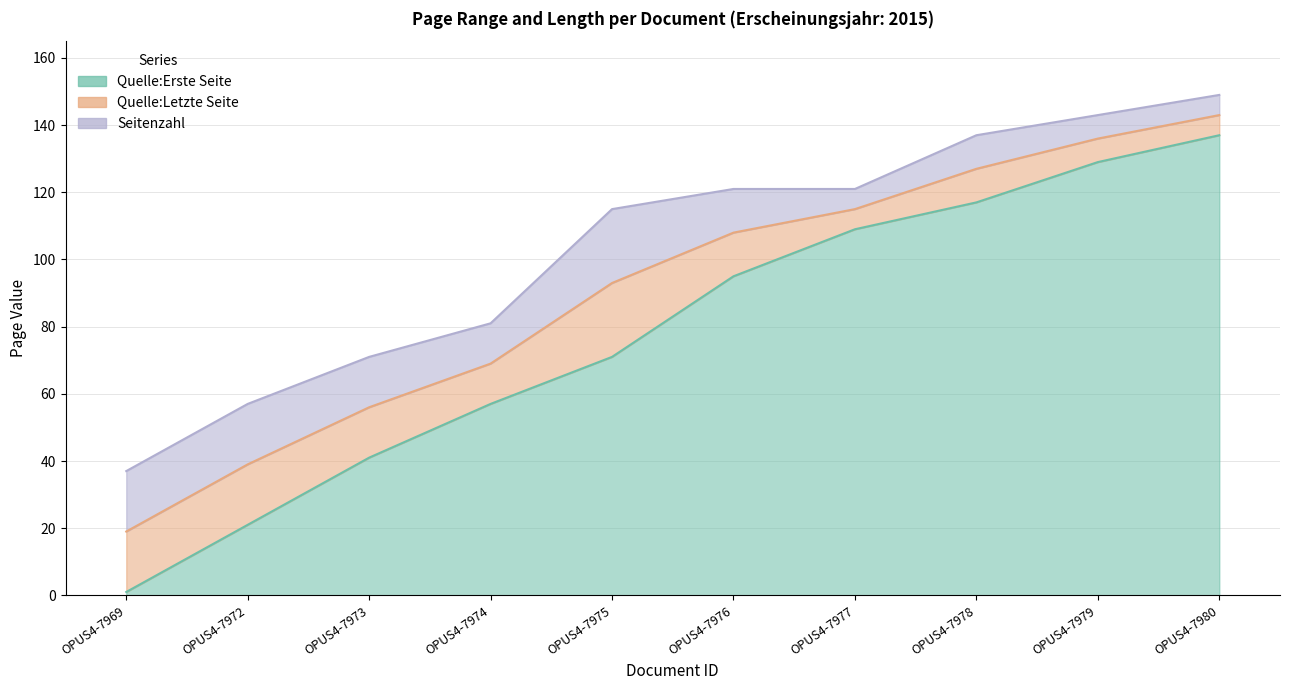

What is the value of the Quelle:Erste Seite point at the 10th from the left?

137